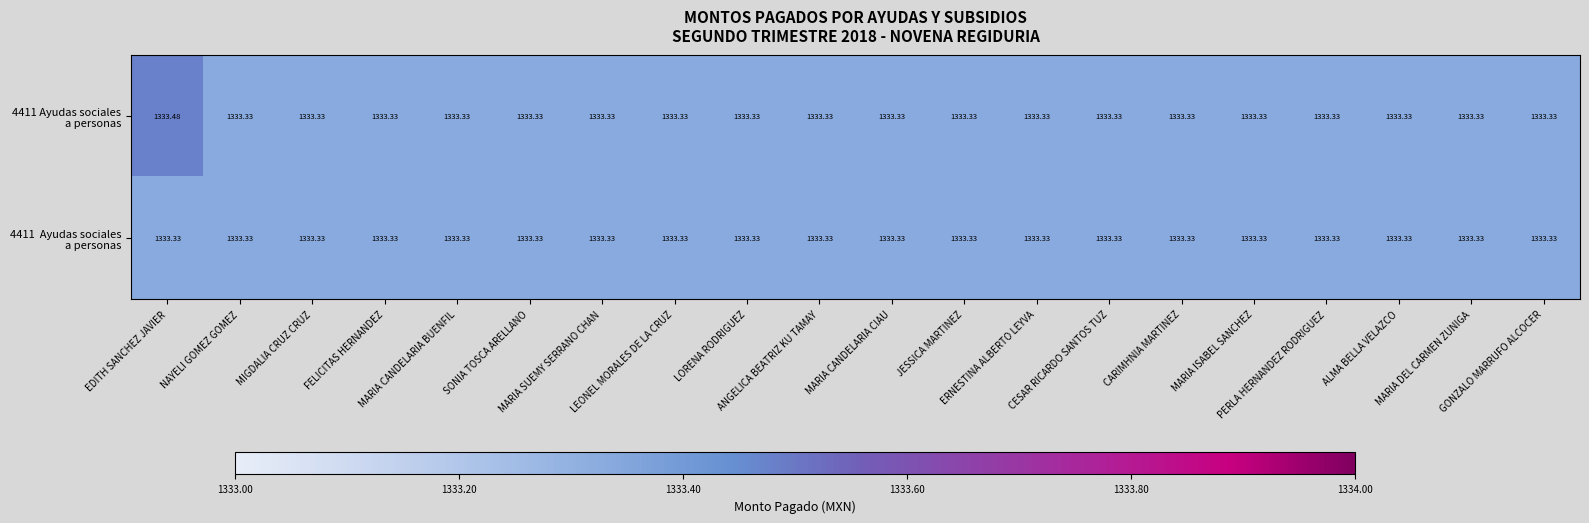

What is the total value across all series at CARIMHNIA MARTINEZ?

2666.7